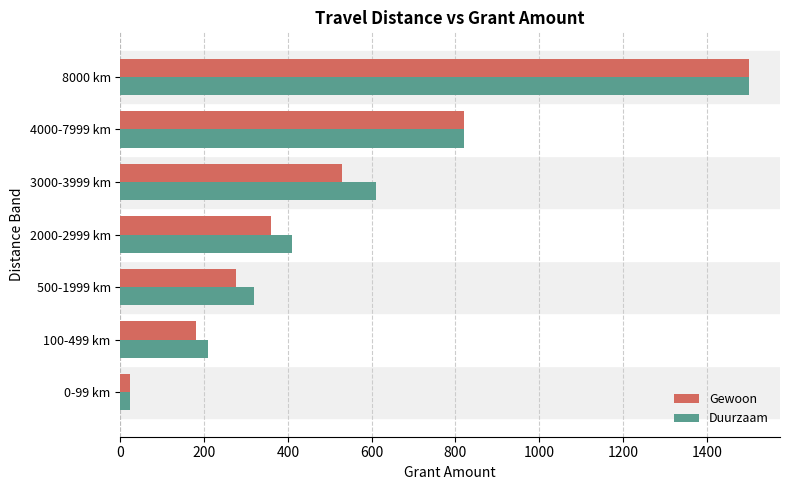

What is the smallest value displayed?

23